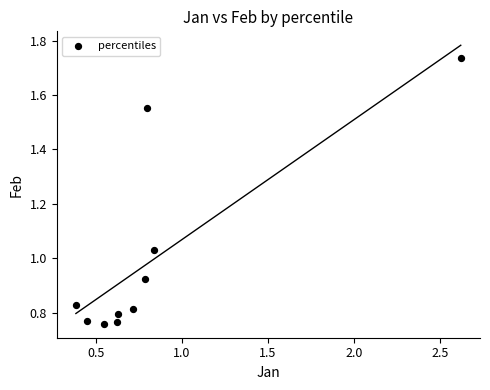

What is the range of X values (max minus min)?

2.2